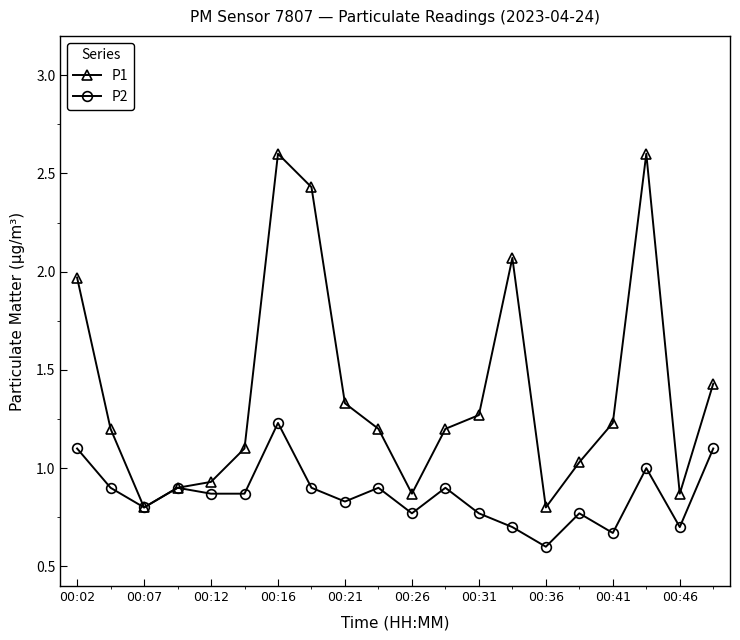

How many series are shown in this chart?

2